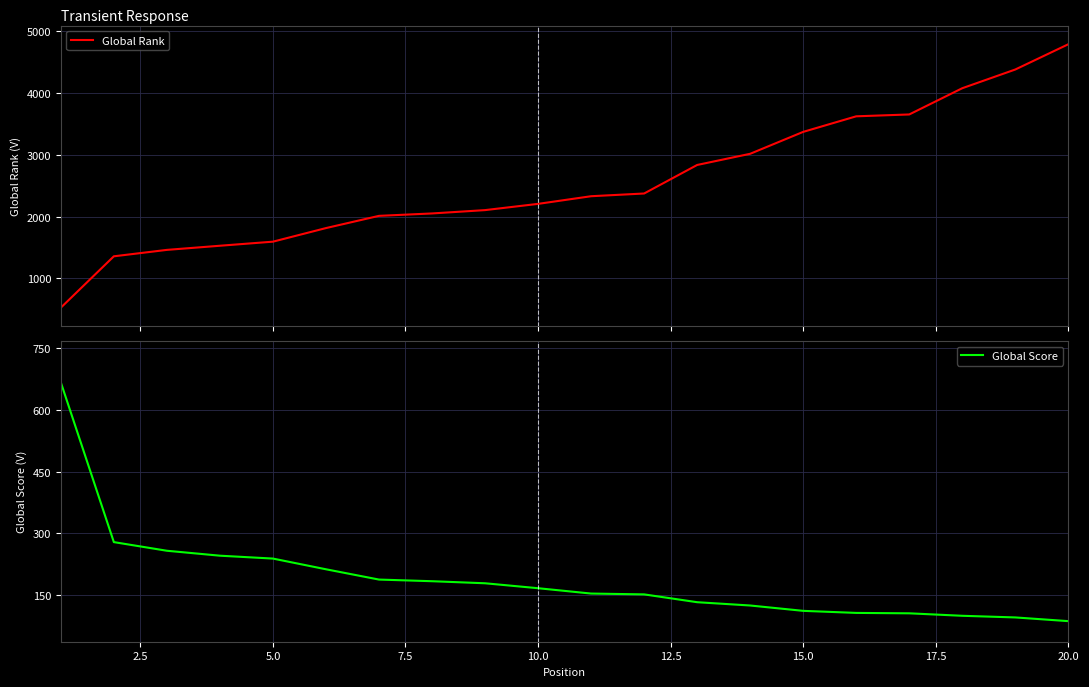

Which series has the widest spread of values?

Global Rank